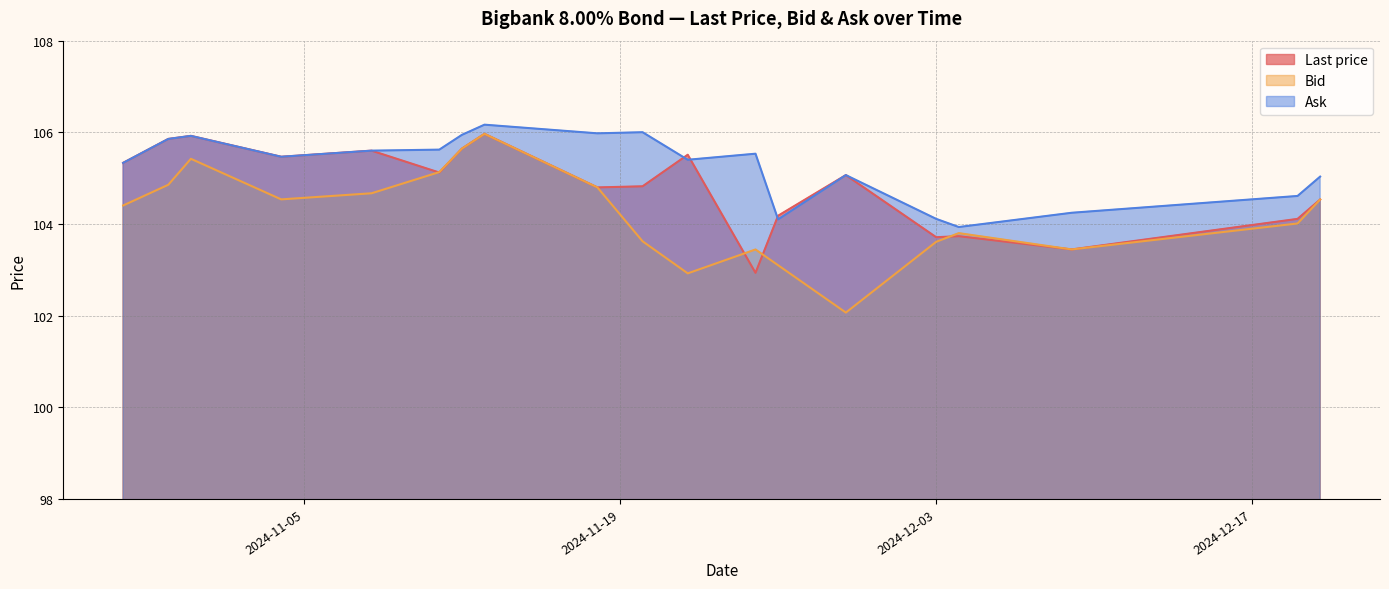

Is the value of Ask at 2024-10-28 greater than the value of Last price at 2024-10-31?

No